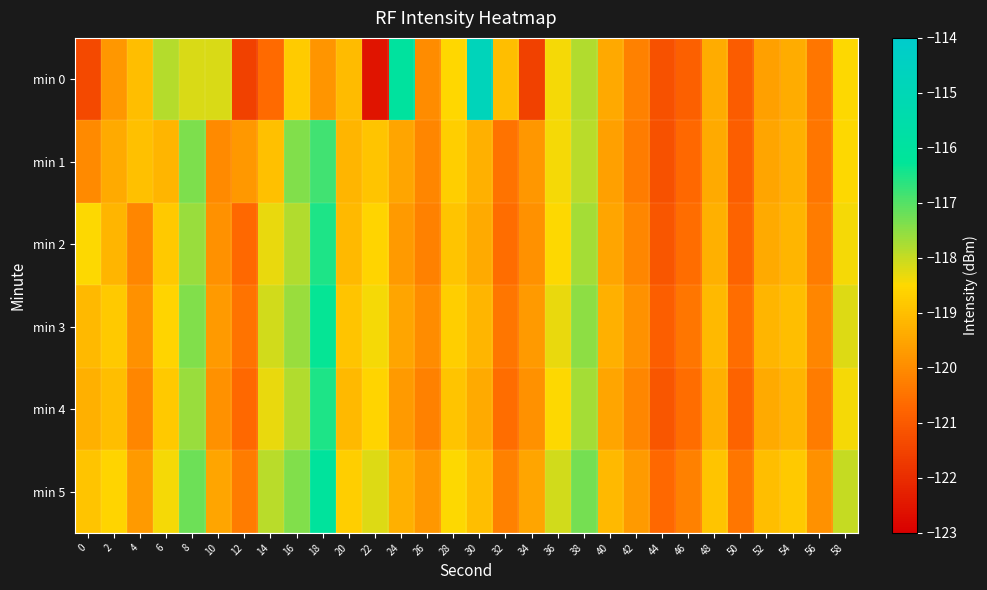

At which category is the sum across all series the highest?

18